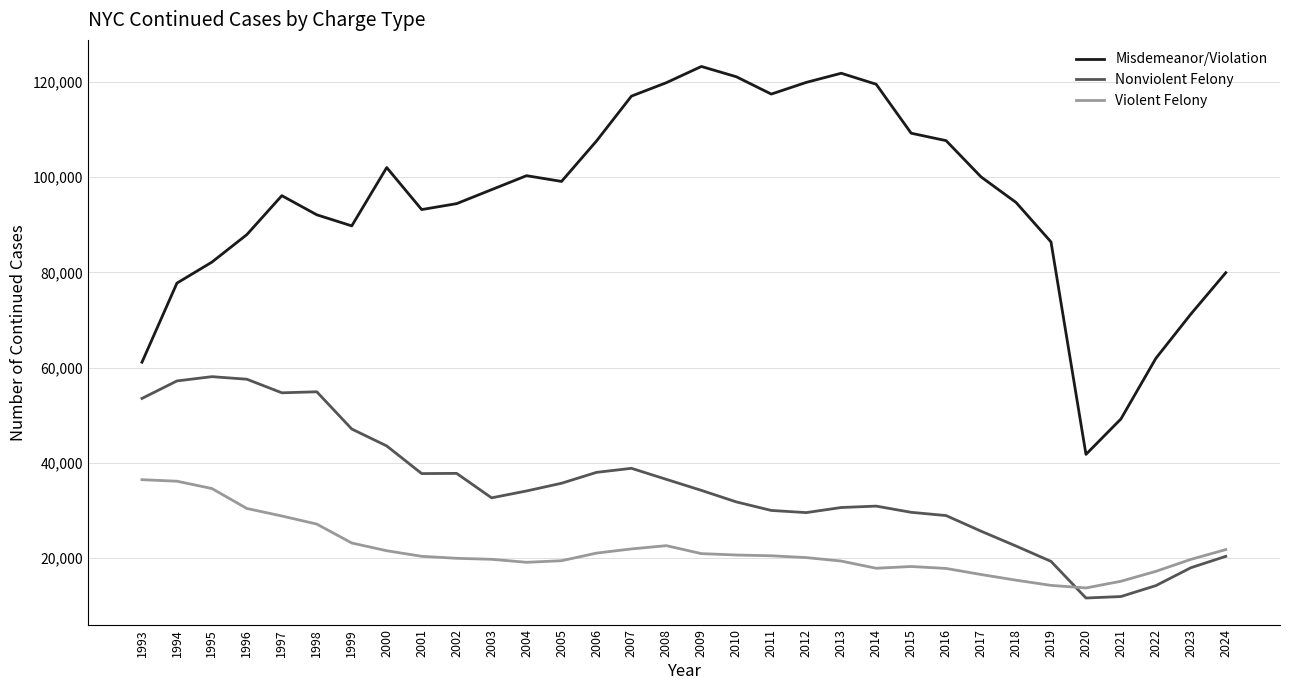

The value of Misdemeanor/Violation at 2014 is 119516. True or false?

True